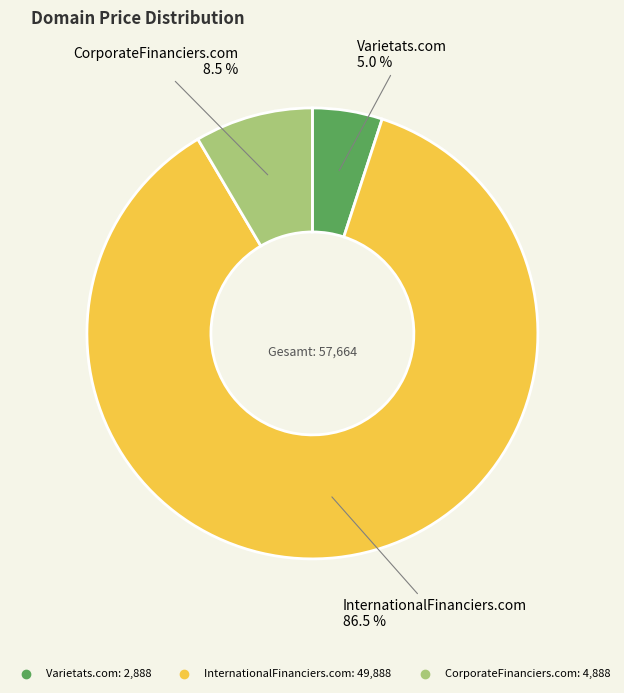

Is CorporateFinanciers.com the majority of the pie?

No